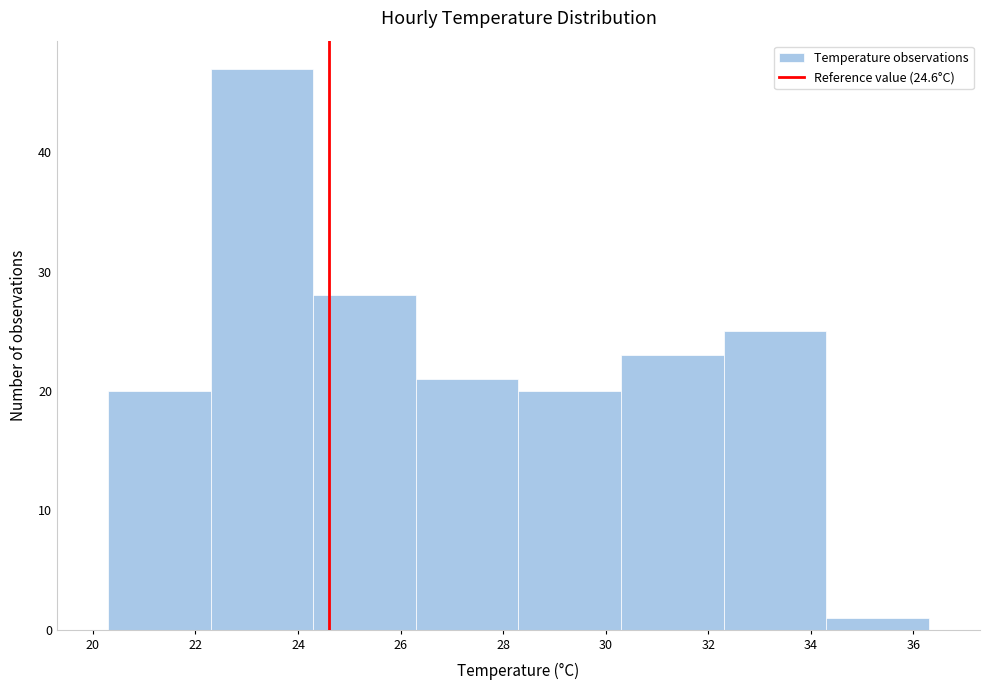

How tall is the bar that spans 32.3 to 34.3 on the x-axis? Neither the bar edges nor the heights are printed on the chart, so give them approximately, as read against the axes.

25